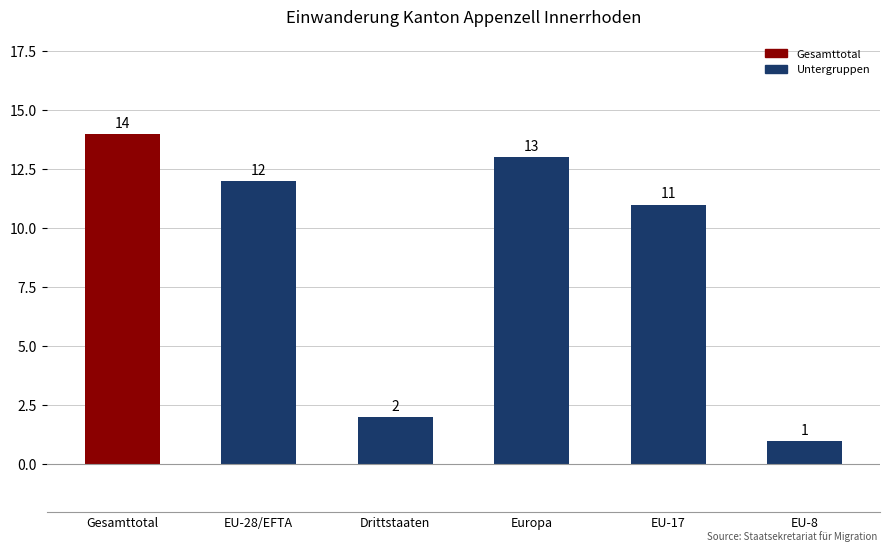

Where does the data first go above 12?

Gesamttotal